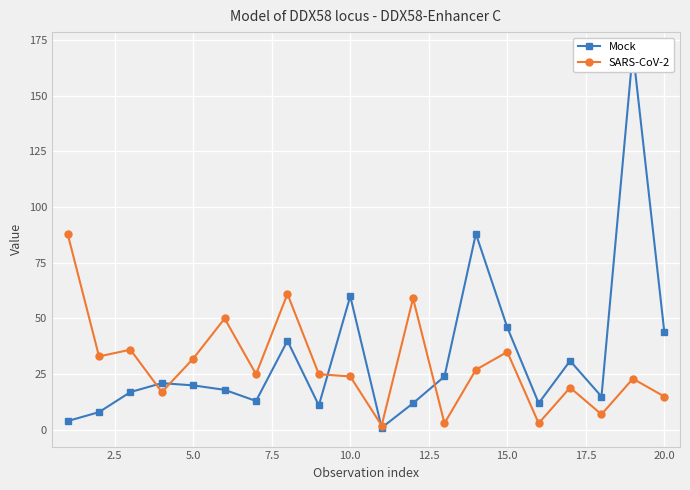

What is the sum of all Mock values?

655